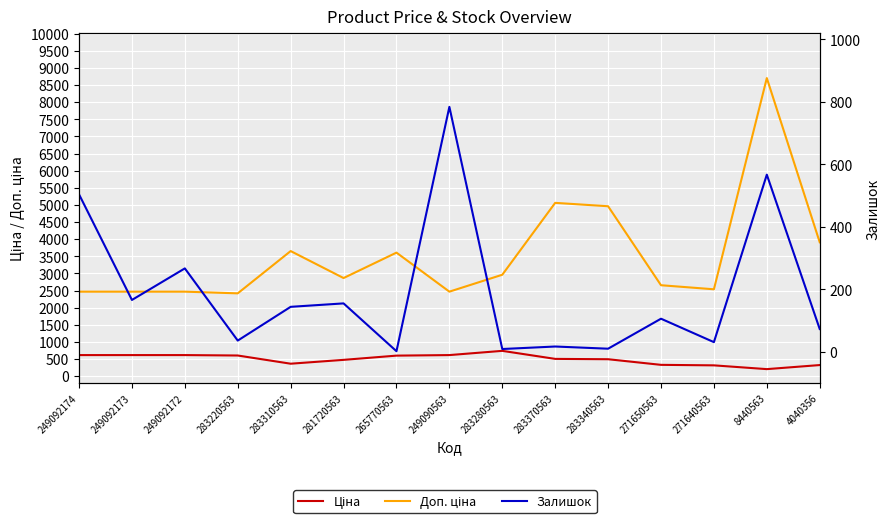

Which has a higher value, 283280563 or 283220563?

283280563